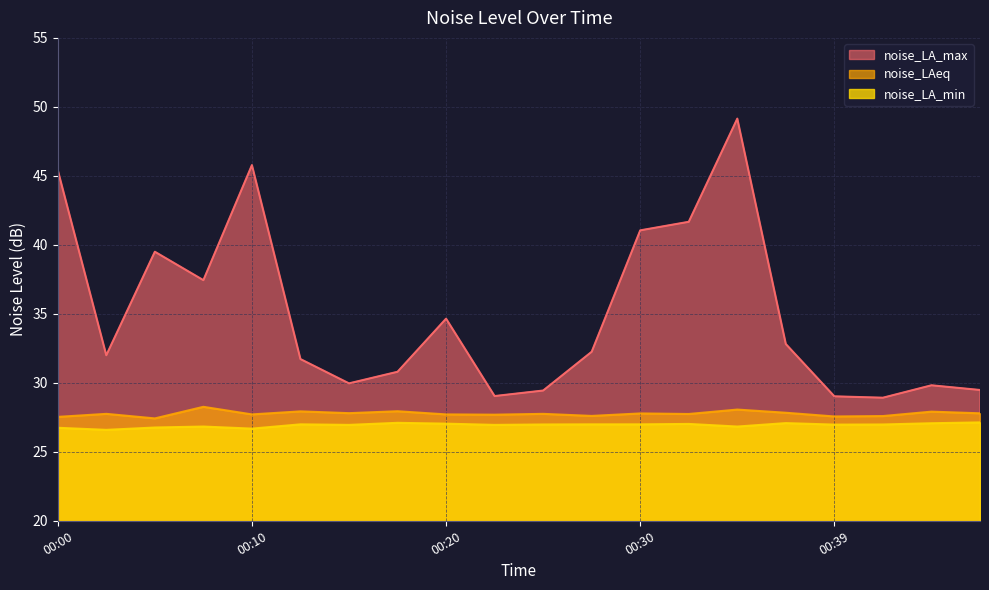

What is the total value across all series at 00:12?

86.6